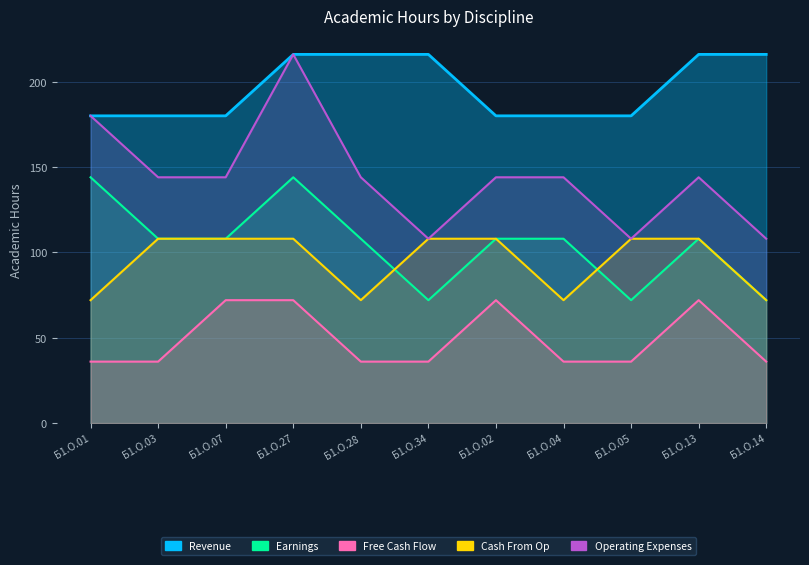

True or false: Cash From Op and Operating Expenses intersect in this chart.

False